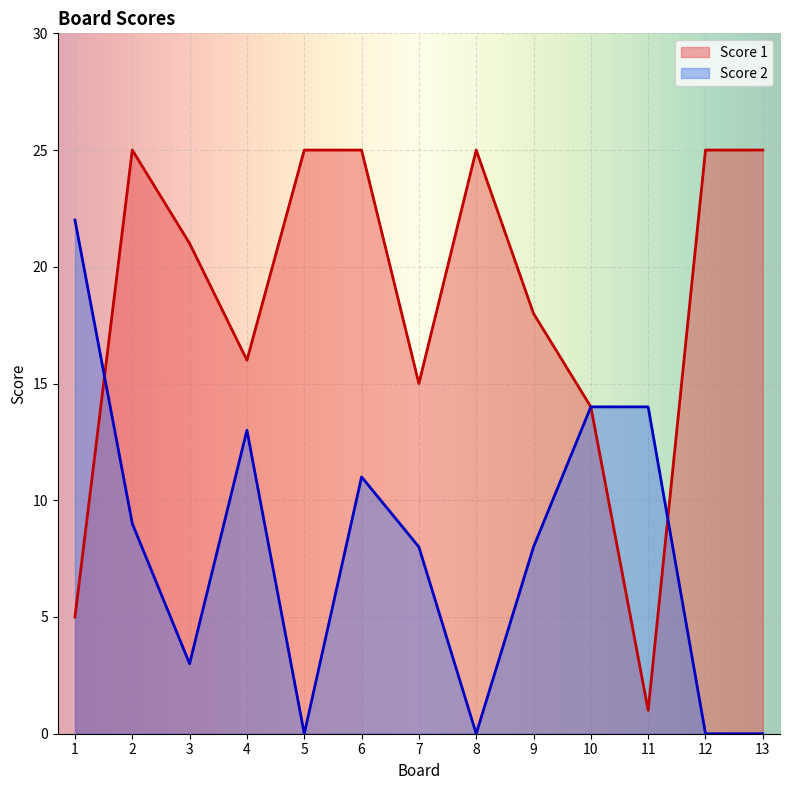

True or false: Score 1 and Score 2 intersect in this chart.

True